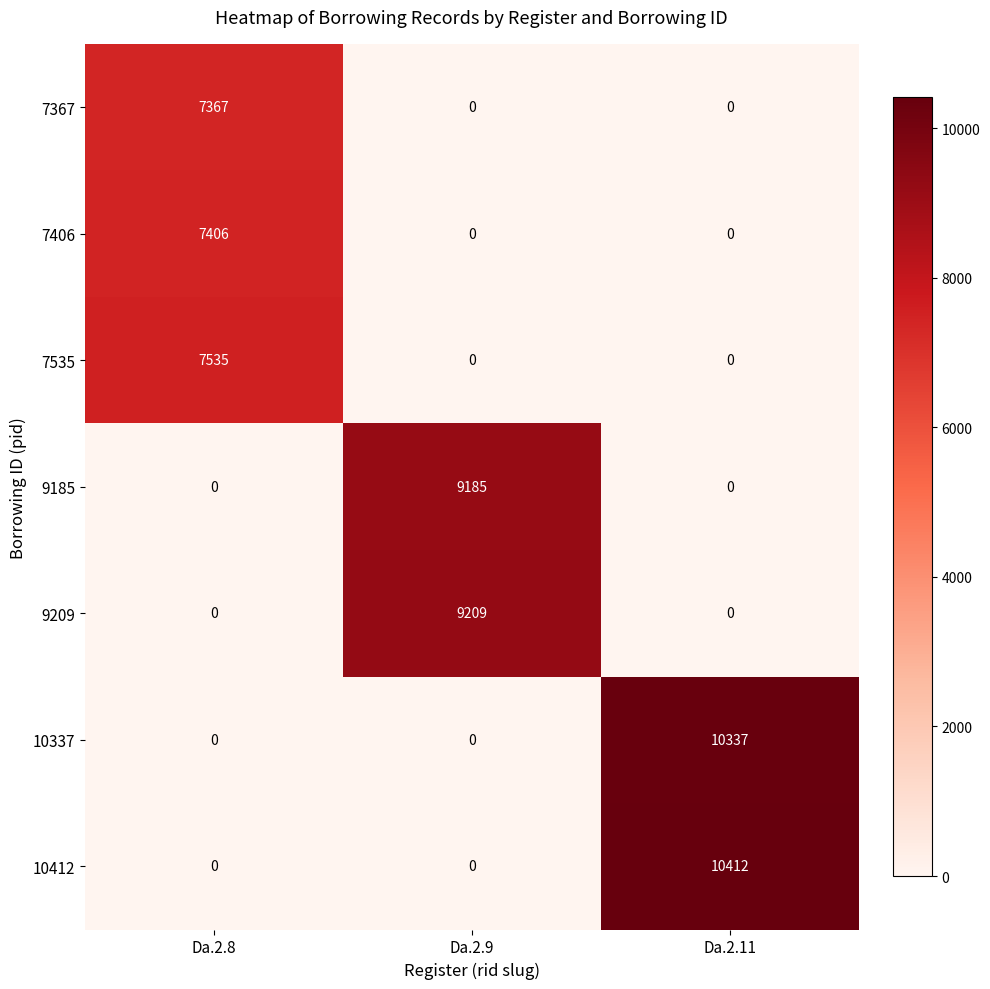

Between Da.2.8 and Da.2.11, which series saw the biggest shift?

10412